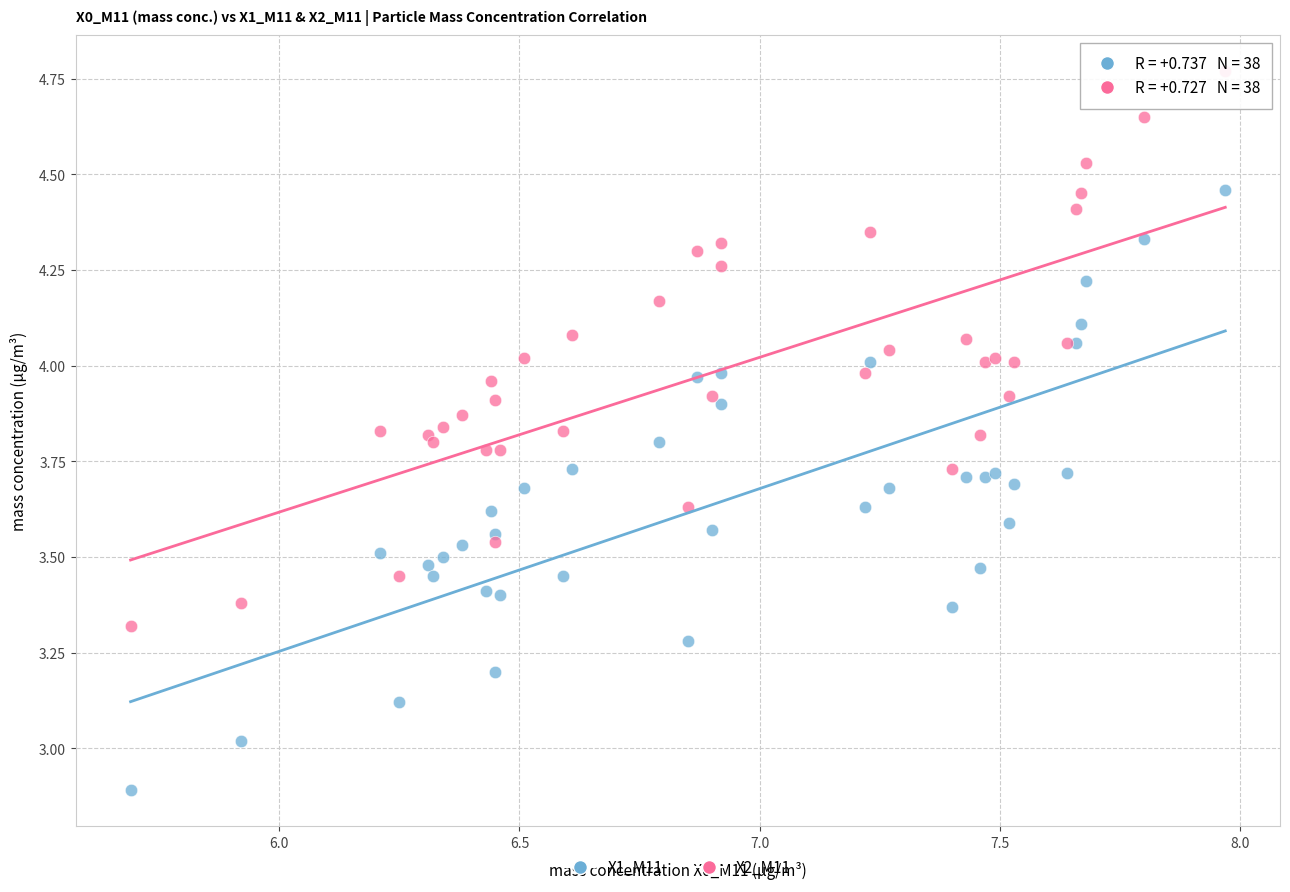

Which series contains the lowest Y value?

X1_M11